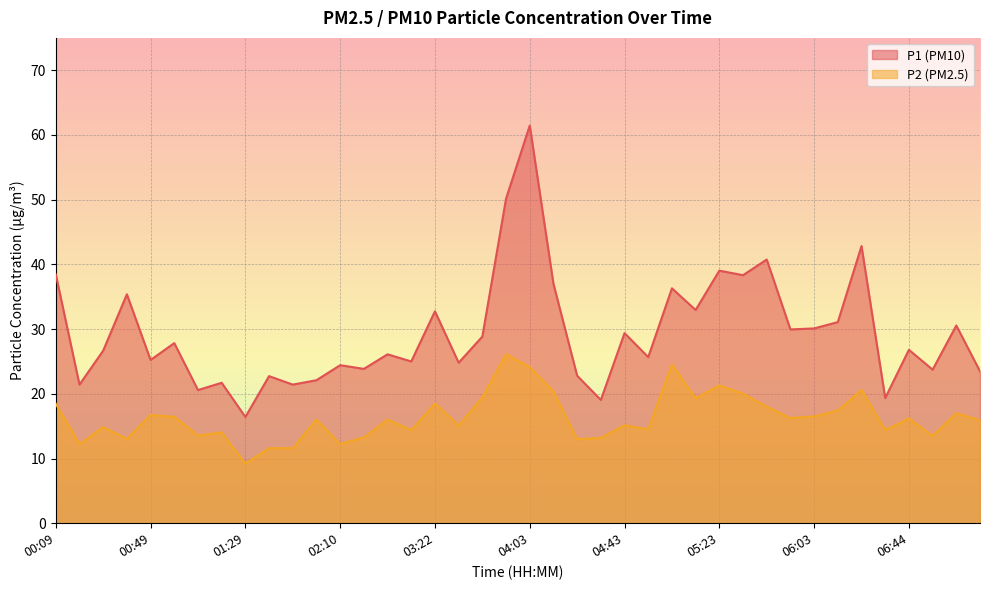

List the labels in order of P1 value, largest first.

04:03, 03:53, 06:23, 05:43, 05:23, 00:09, 05:33, 04:13, 05:03, 00:39, 05:13, 03:22, 06:13, 07:04, 06:03, 05:53, 04:43, 03:42, 00:59, 06:44, 00:29, 02:41, 04:53, 00:49, 02:51, 03:32, 02:10, 02:30, 06:54, 07:14, 04:23, 01:39, 02:00, 01:19, 00:19, 01:49, 01:09, 06:33, 04:33, 01:29